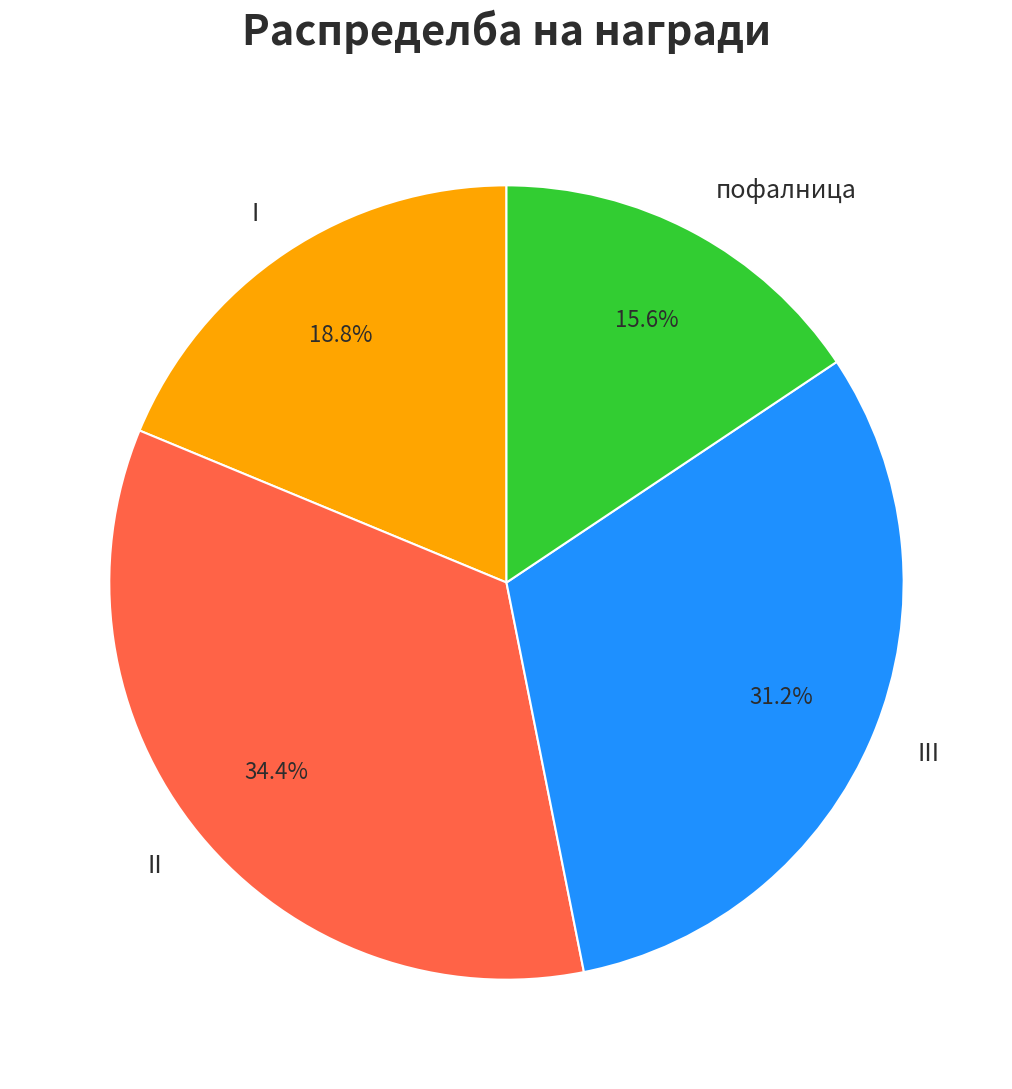

What is the total percentage of II and пофалница?

50.0%